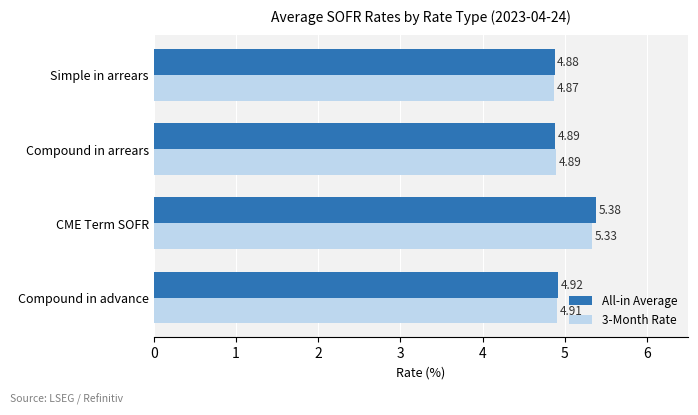

Rank the categories by 3-Month Rate value from highest to lowest.

CME Term SOFR, Compound in advance, Compound in arrears, Simple in arrears